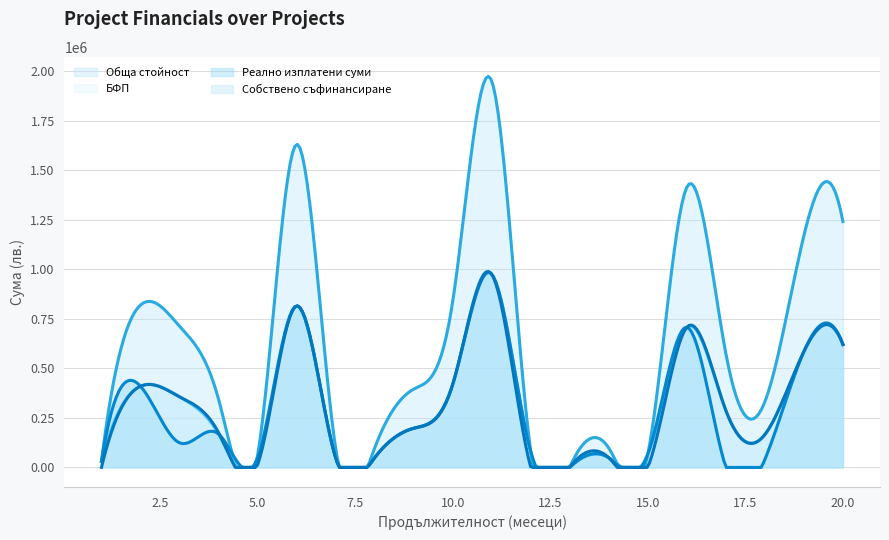

At which category is the sum across all series the highest?

11